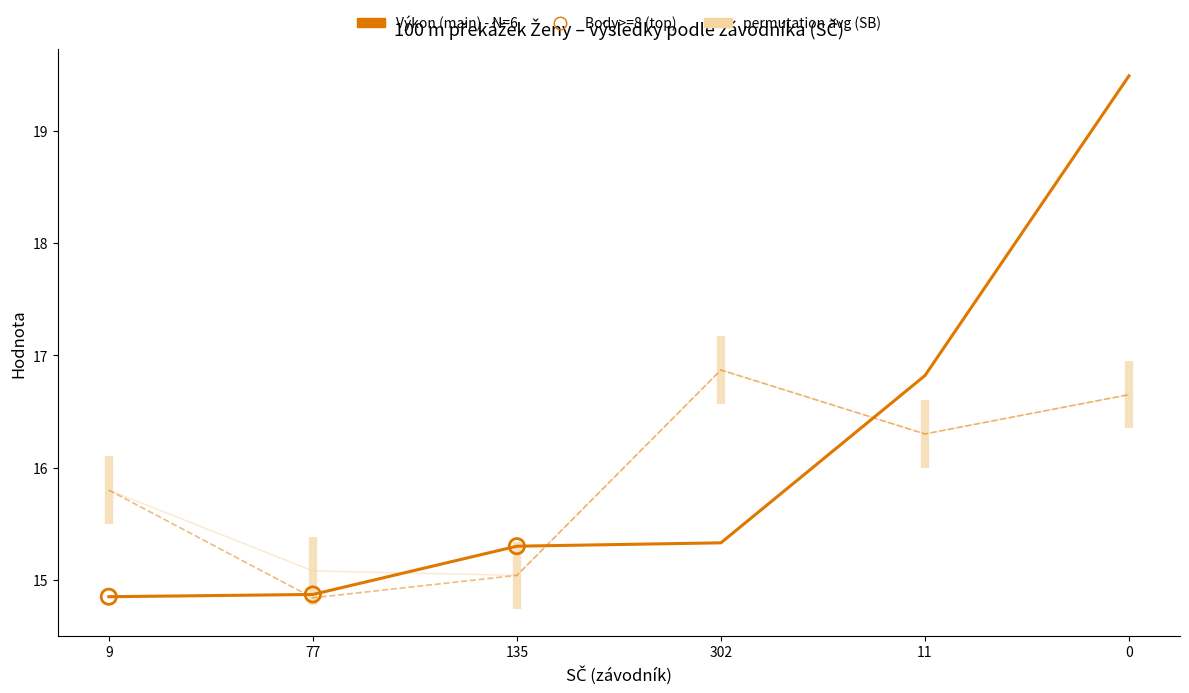

Is the value of SB at 302 greater than the value of PB at 135?

Yes